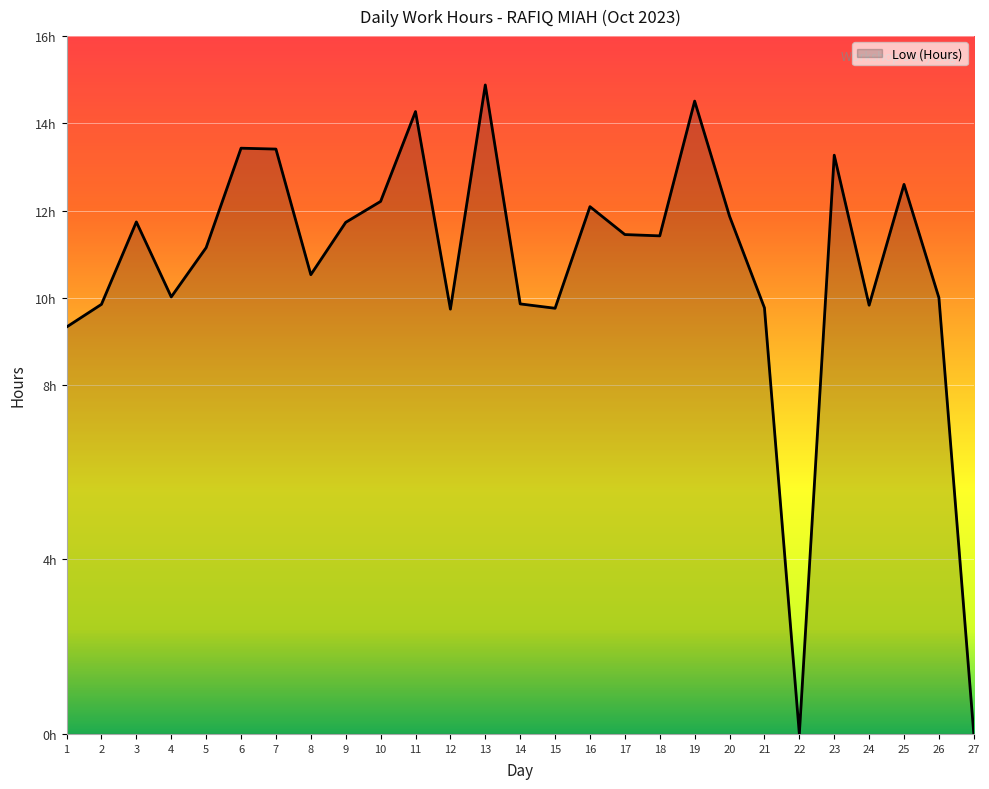

Is it true that the value at 23 is 3.1?

False